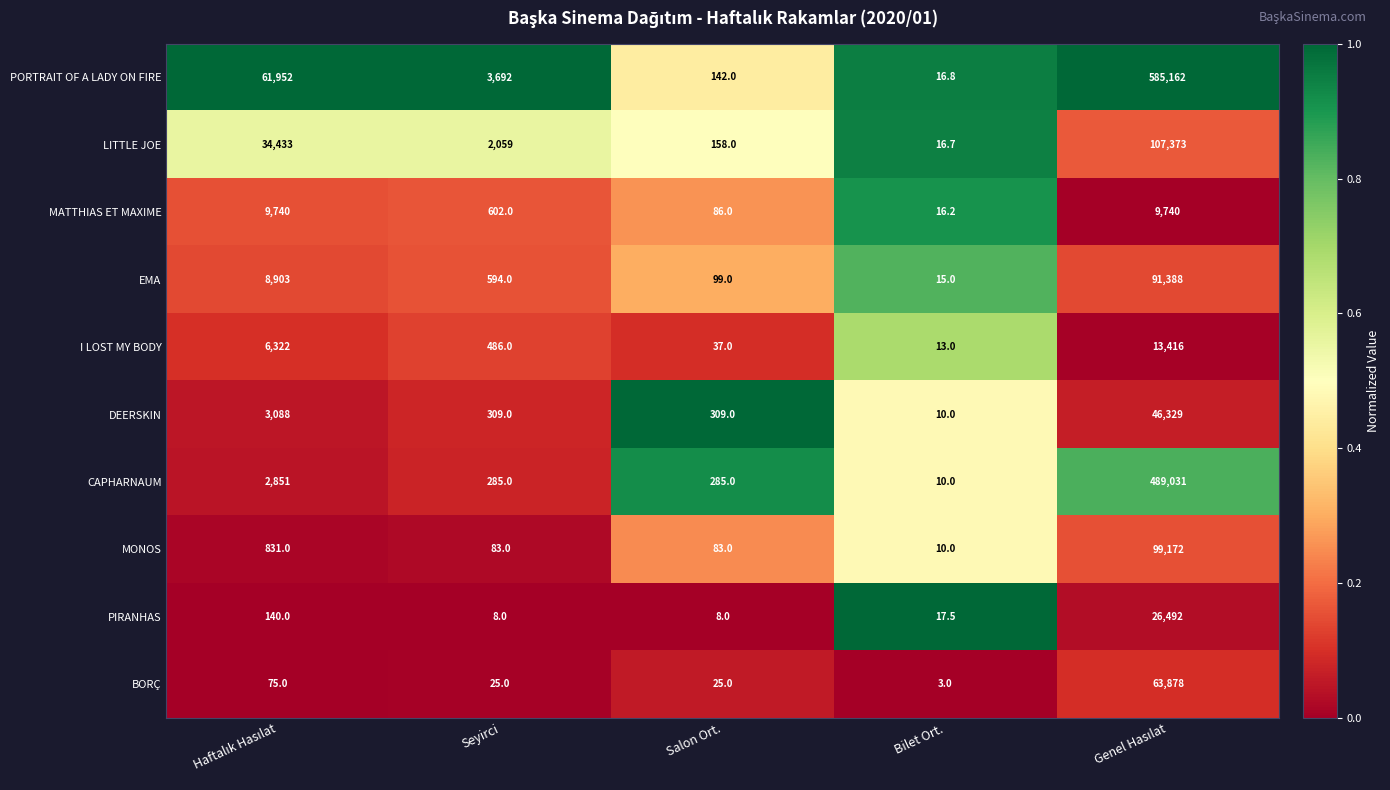

What is the spread (max minus min) of values at Bilet Ort.?

14.5